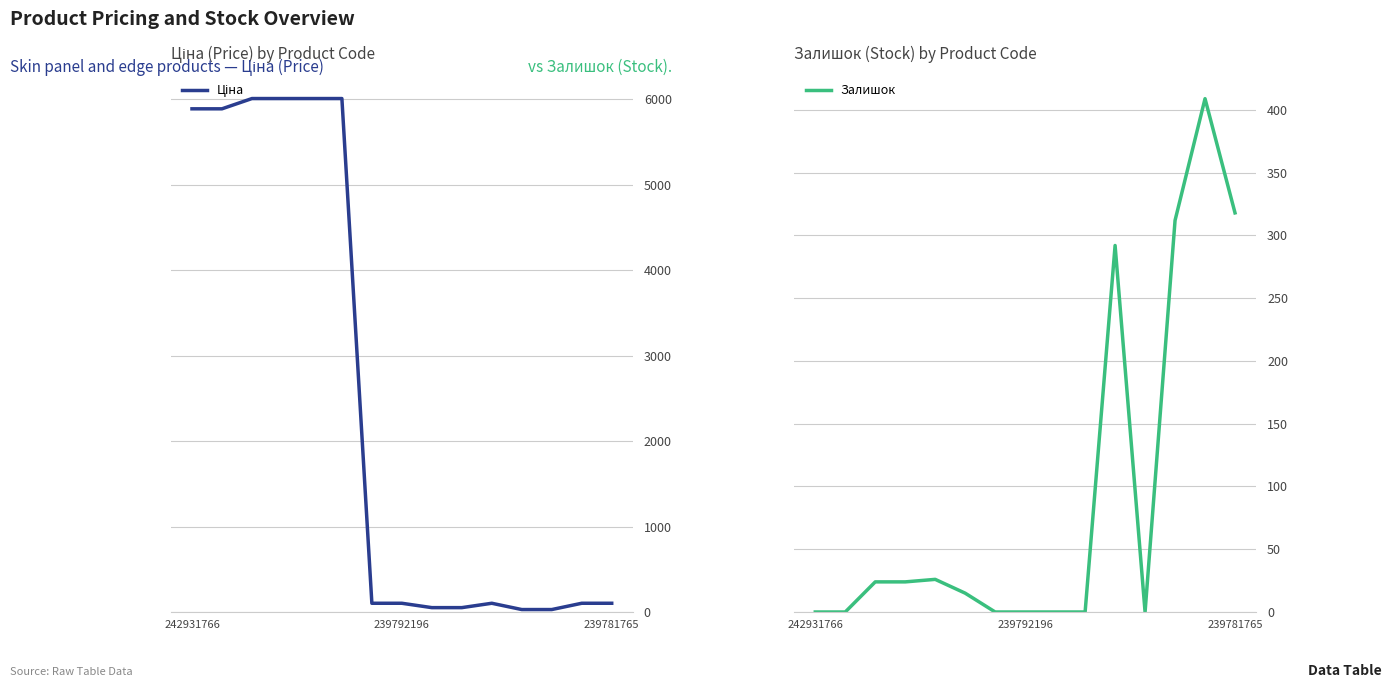

The Залишок series shows 0 at 239792196. True or false?

True